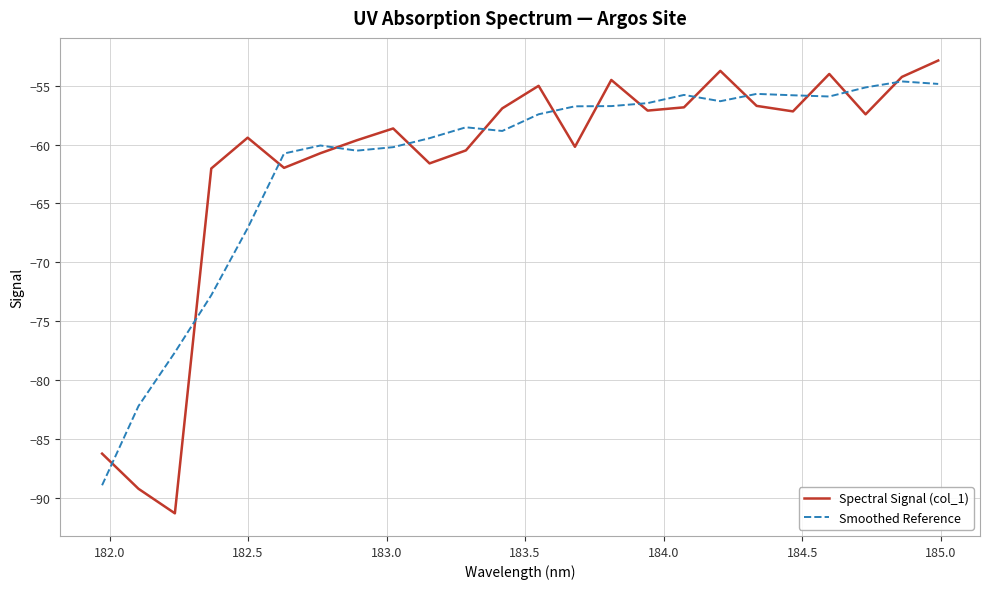

Count the number of data series in this chart.

2